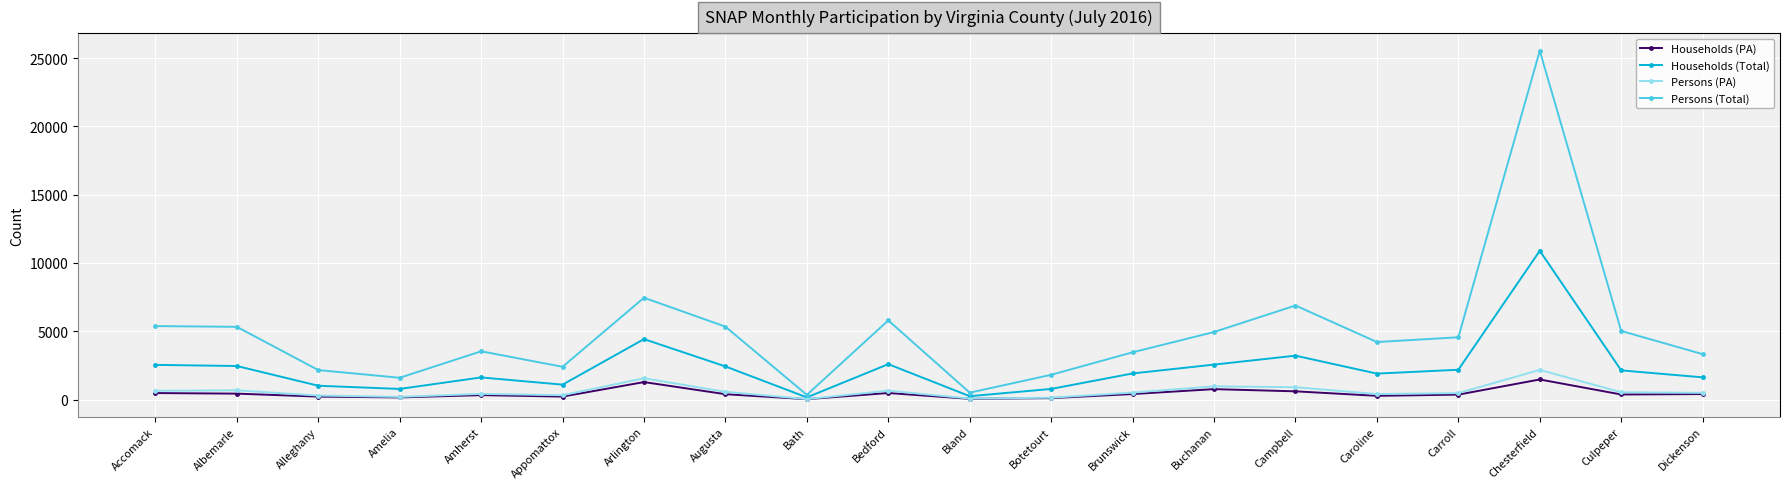

How many categories are shown in the chart?

20